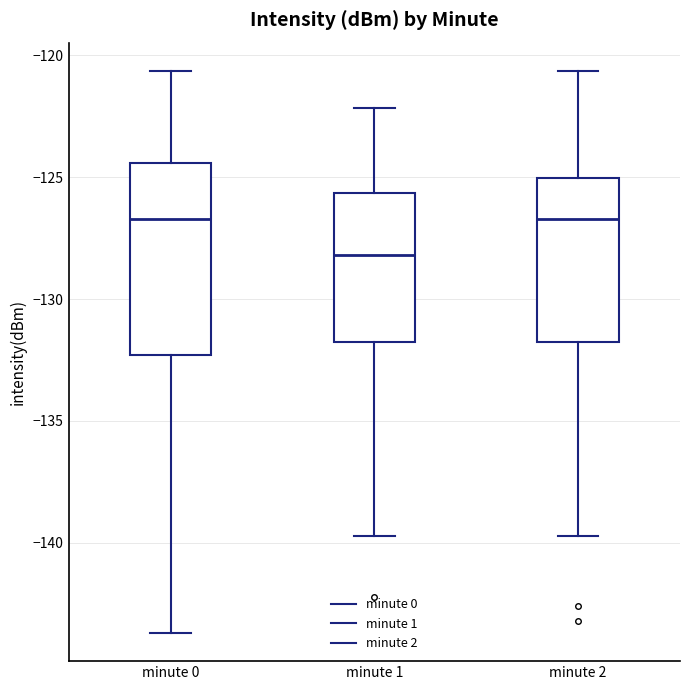

Comparing the boxes themselves (not the whiskers), which one is the tallest?

minute 0